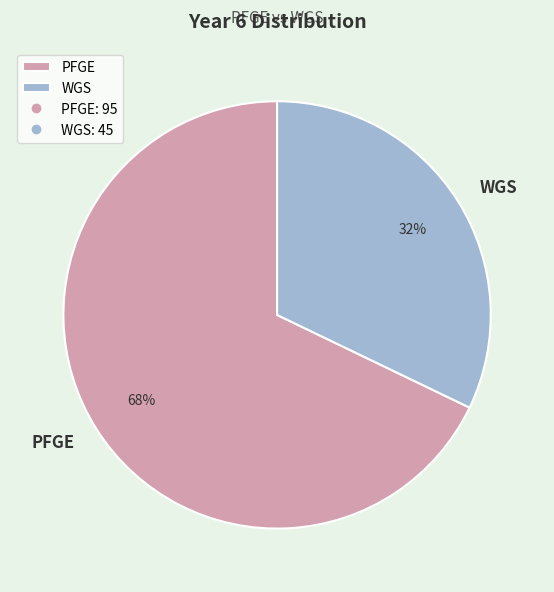

To the nearest percent, what percentage of the pie is WGS?

32%